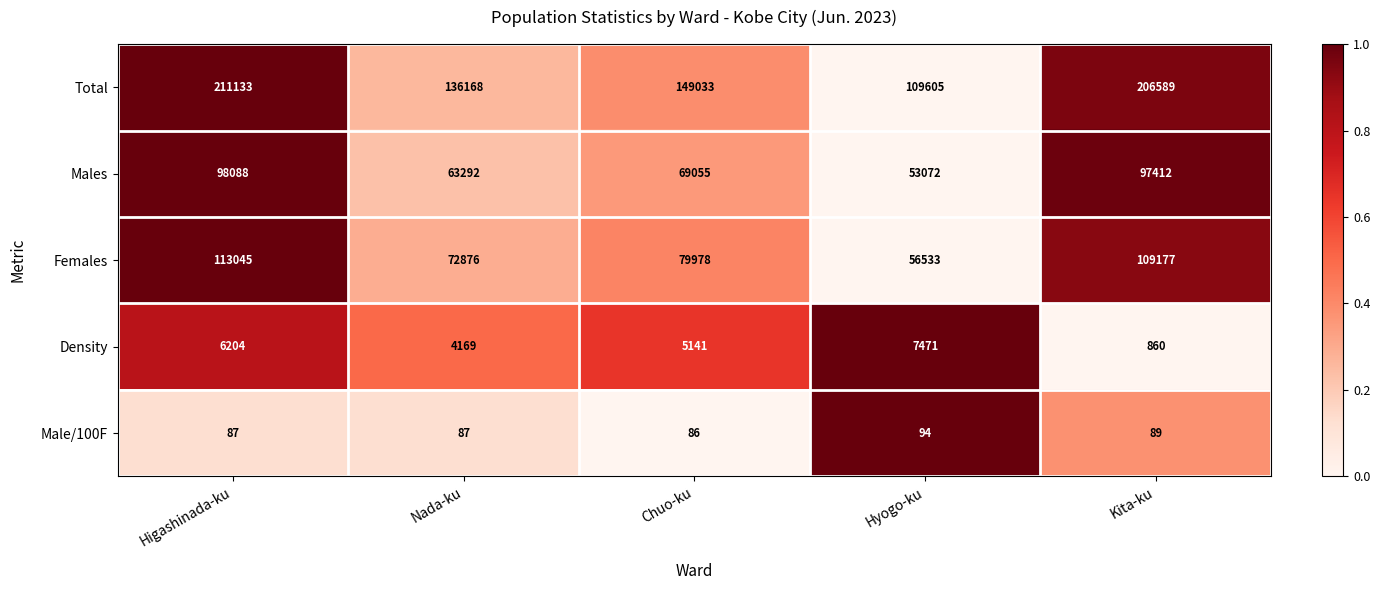

What is the sum of the Total values at Hyogo-ku and Kita-ku?

316194